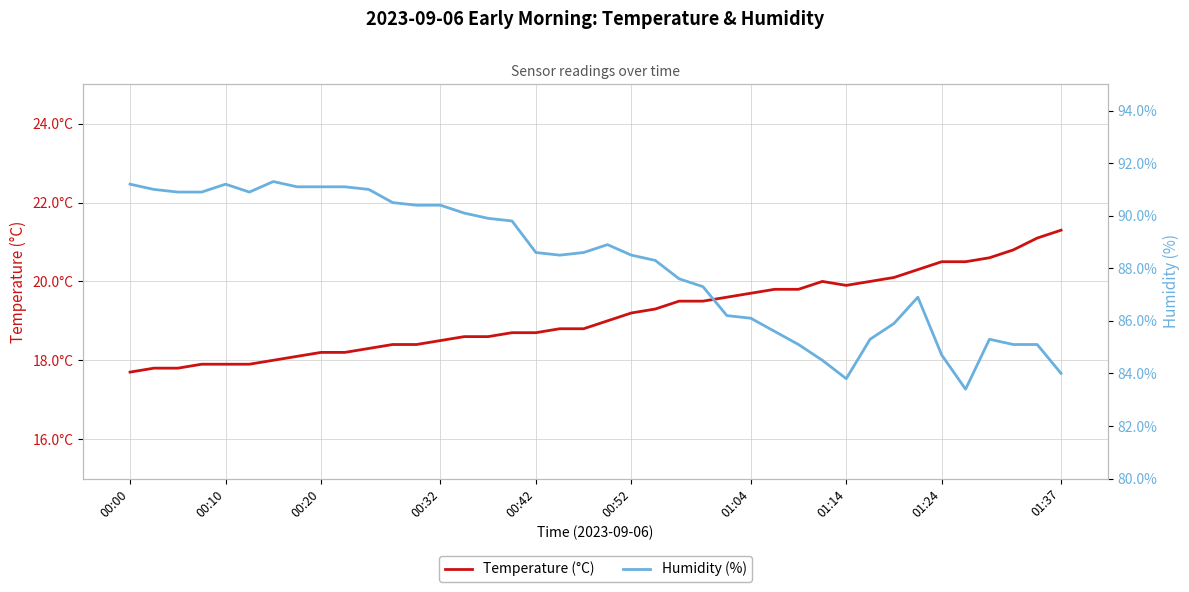

List the series in order of their overall mean, lowest first.

Temperature (°C), Humidity (%)